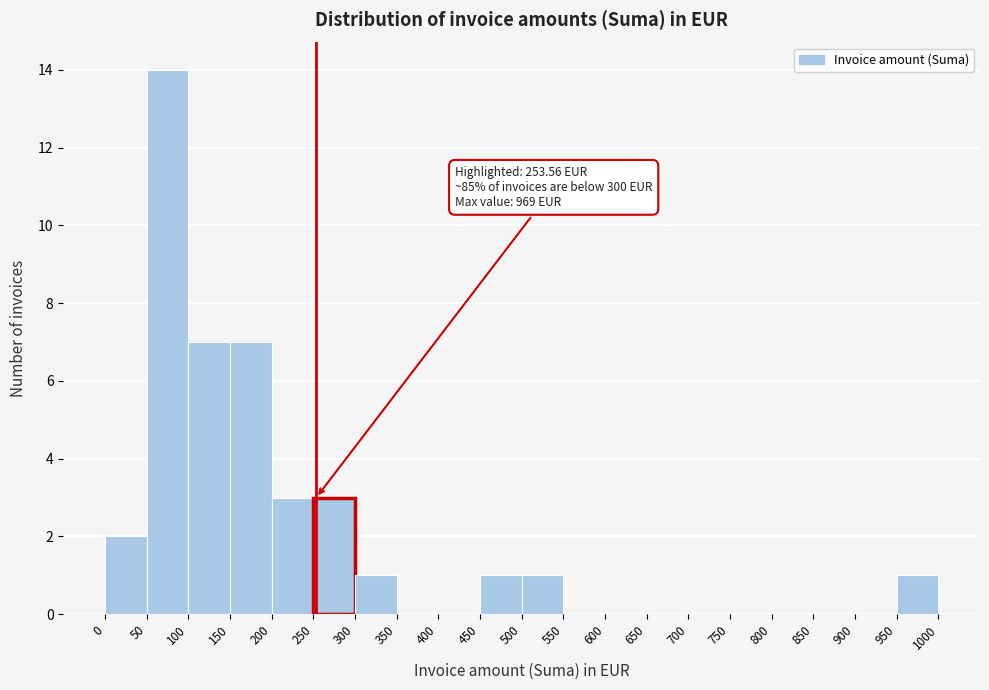

Which range on the x-axis has the tallest bar?

50 to 100